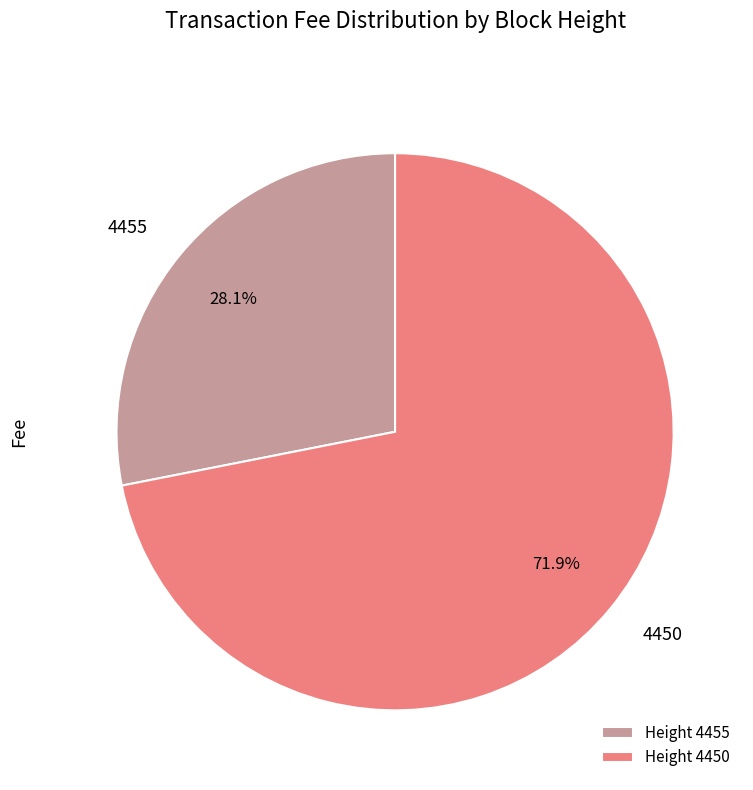

Do 4450 and 4455 together represent more than half of the pie?

Yes